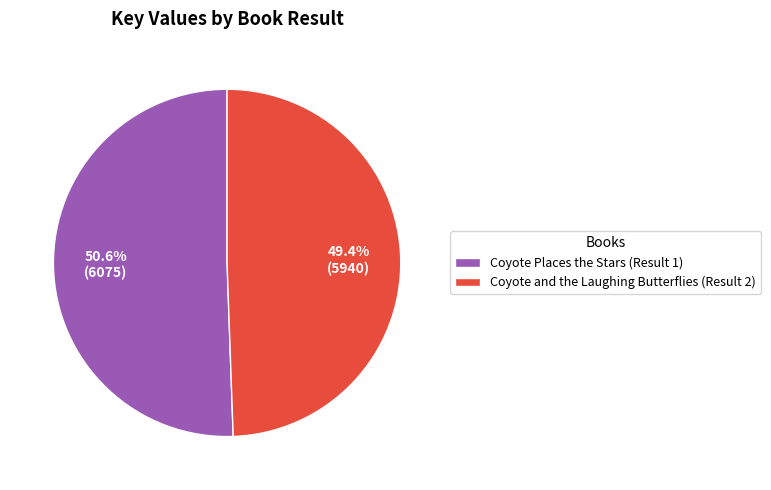

The Coyote and the Laughing Butterflies (Result 2) slice represents 56% of the pie. True or false?

False